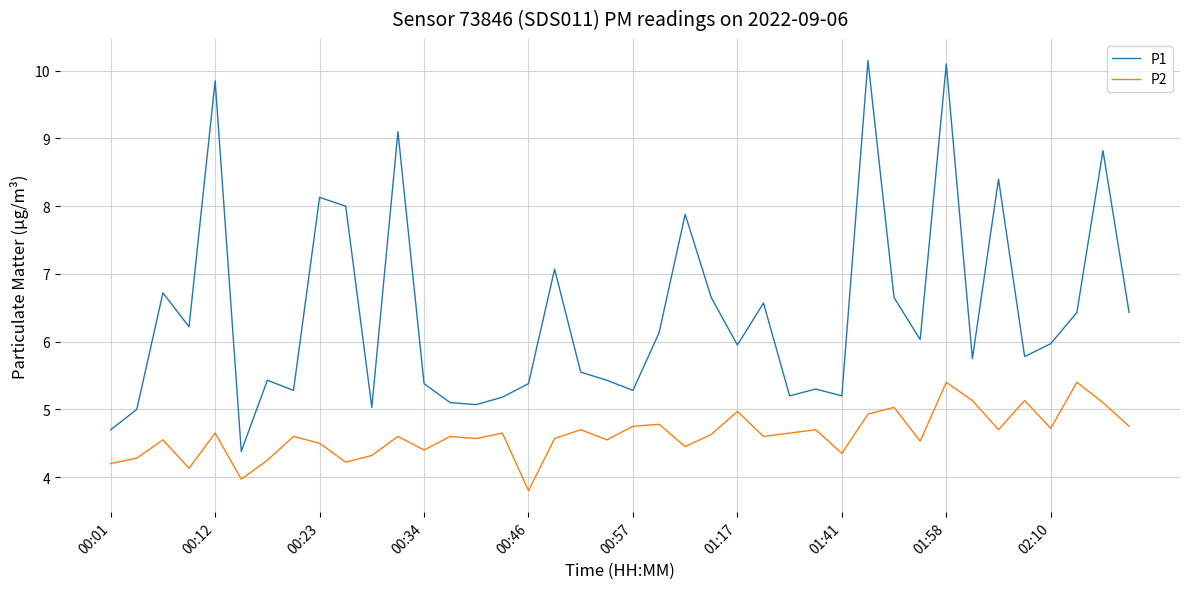

Which series has the widest spread of values?

P1